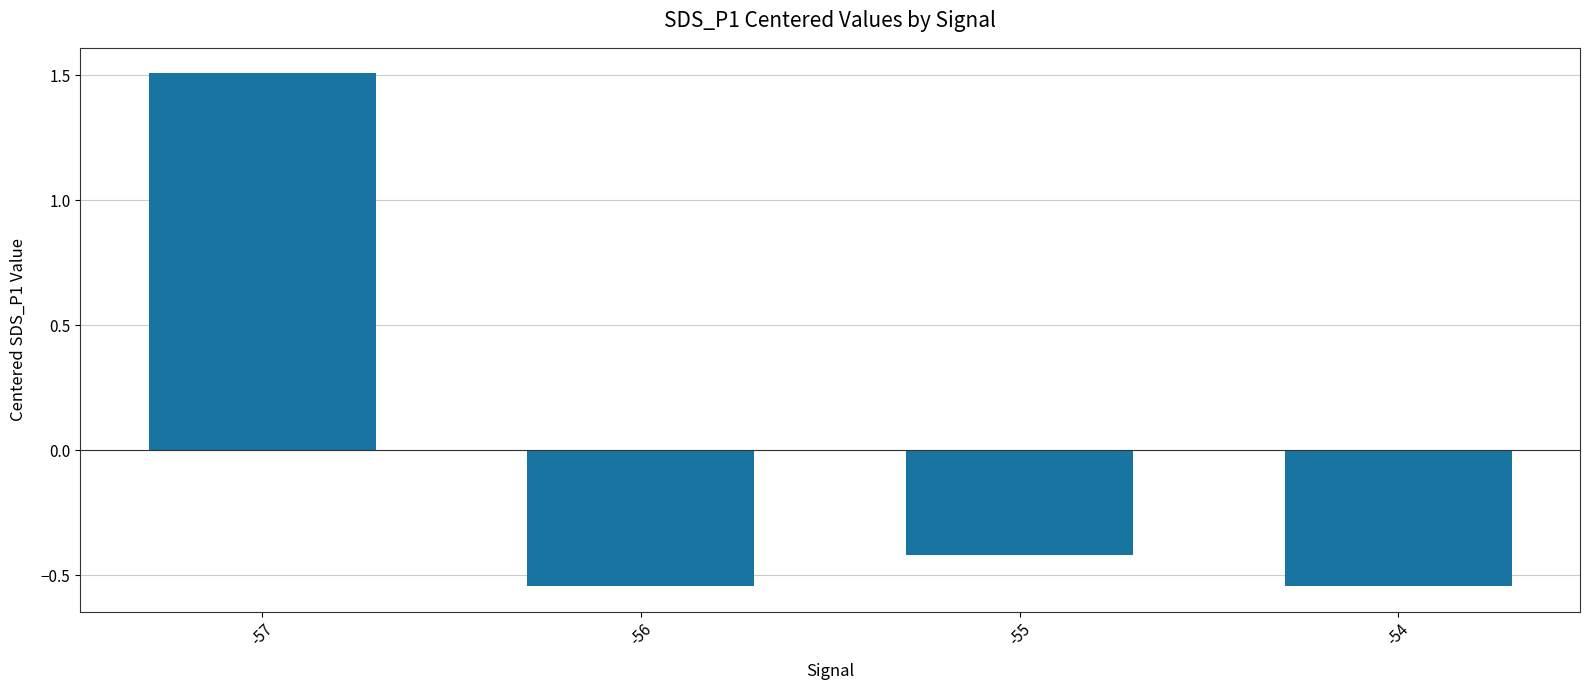

What is the value of the 1st bar from the left?

1.5